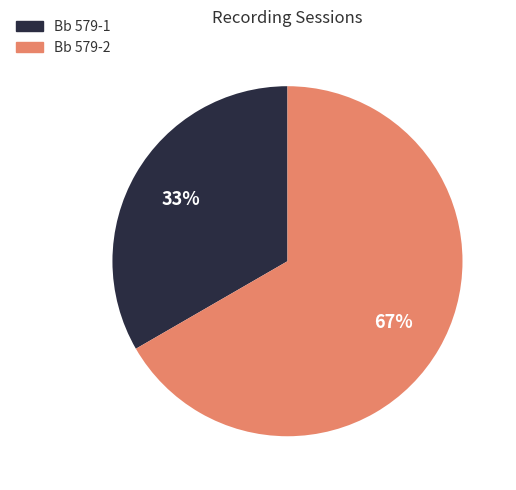

True or false: Bb 579-1 accounts for 33% of the total.

True